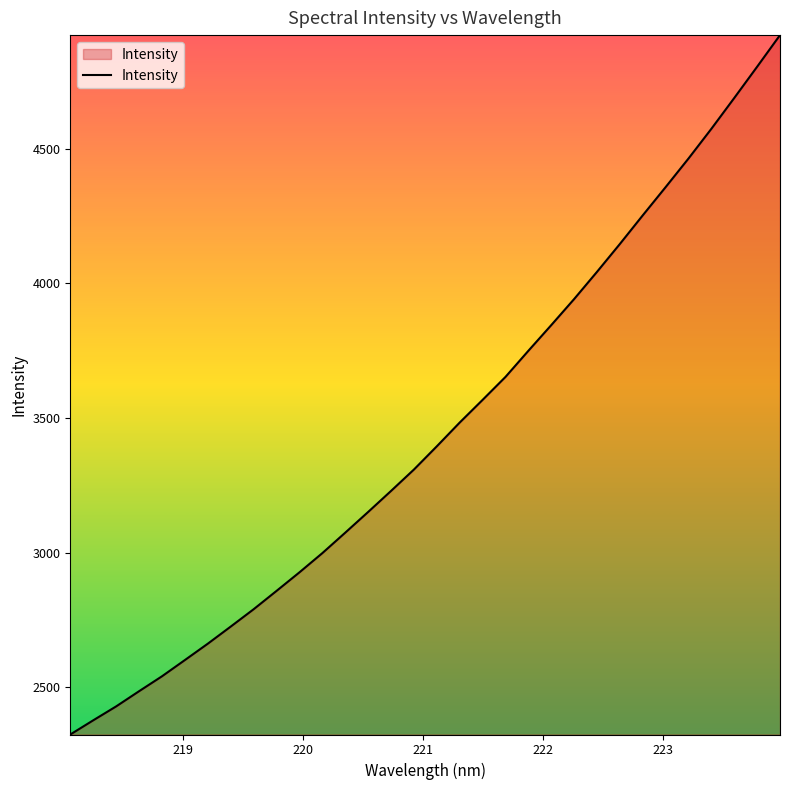

What is the difference between the maximum and minimum values?

2595.3